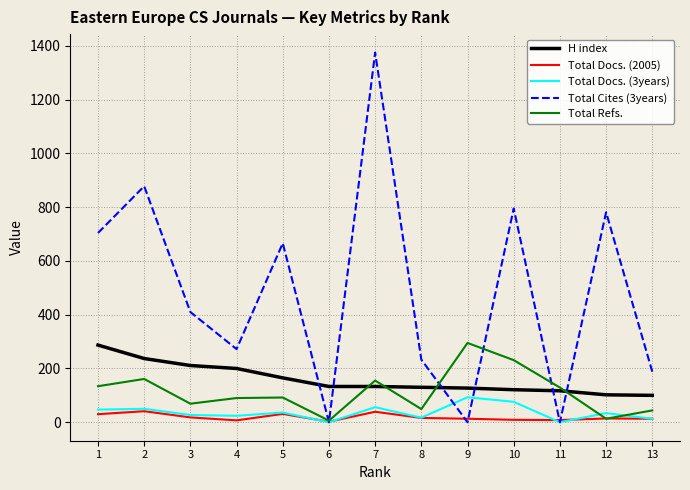

What is the maximum value for H index?

287